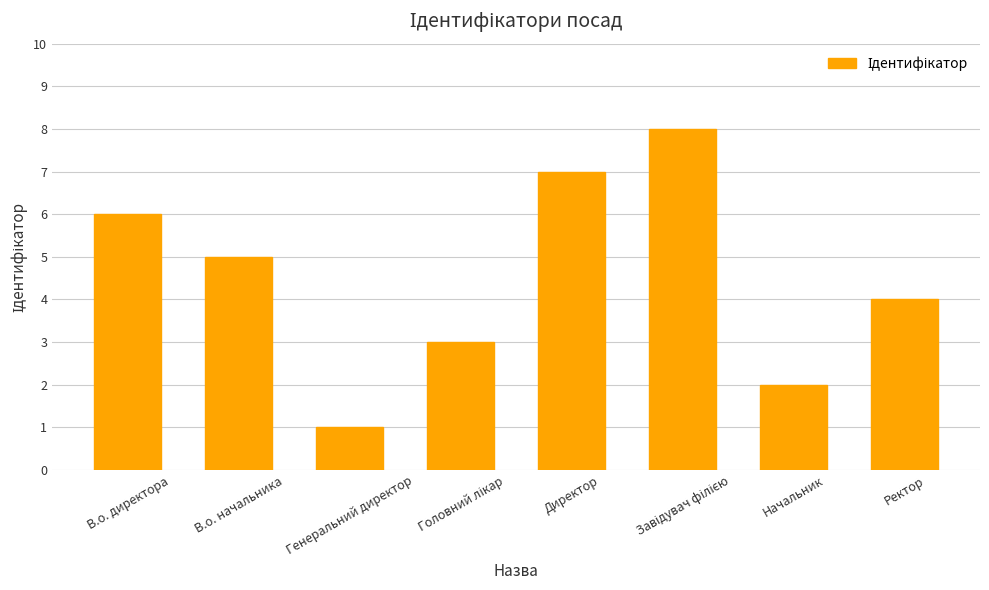

Where is the data nearest to the value 4?

Ректор